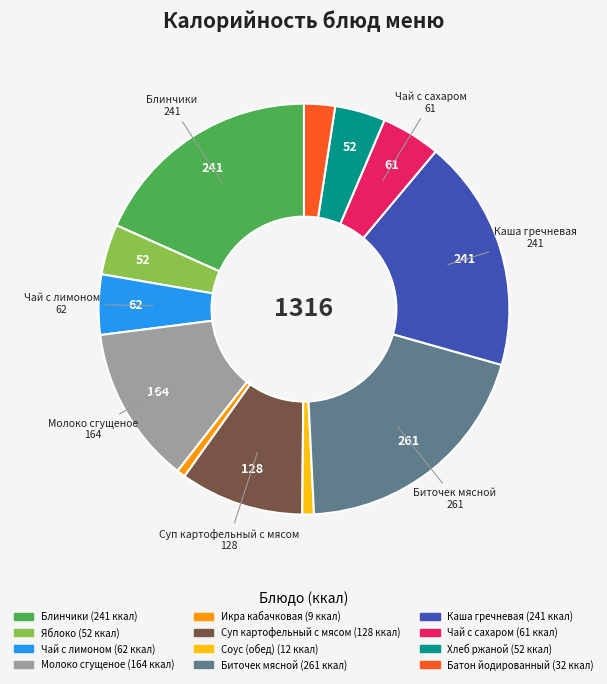

Is it true that Батон йодированный is 10% of the pie?

False